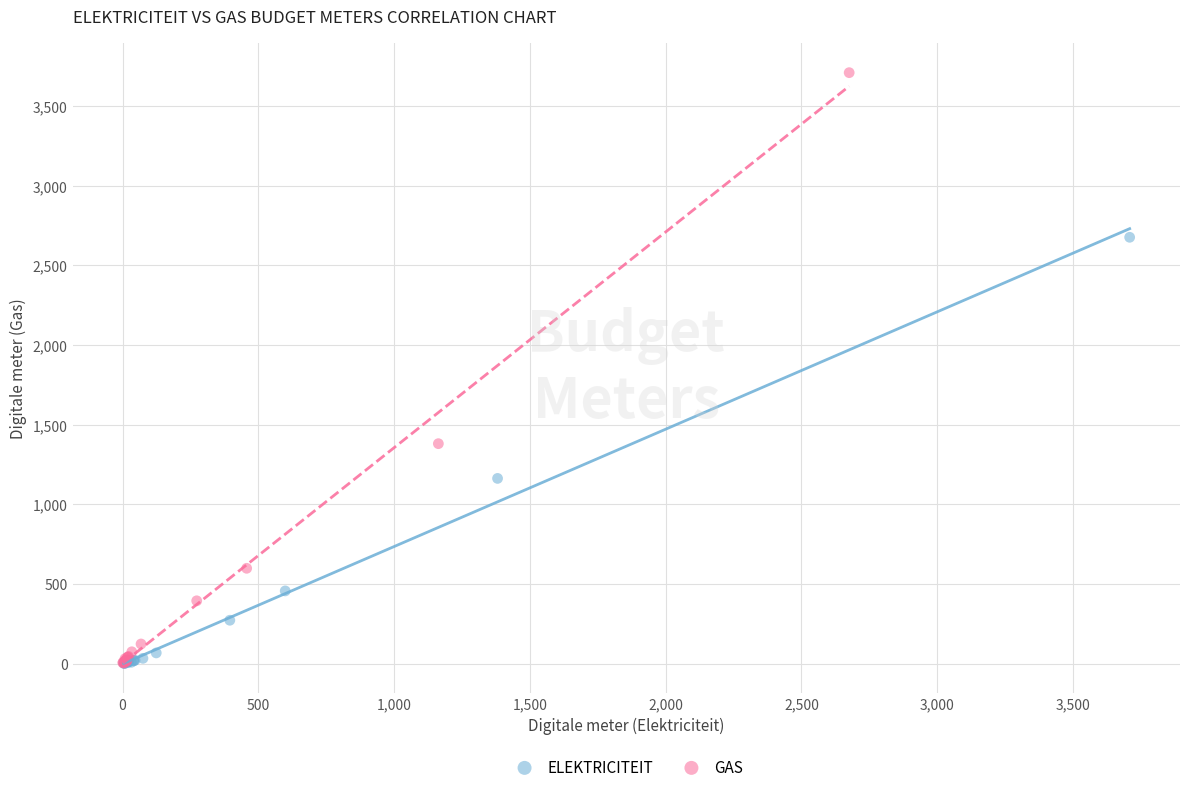

Which series reaches the maximum Y coordinate?

GAS